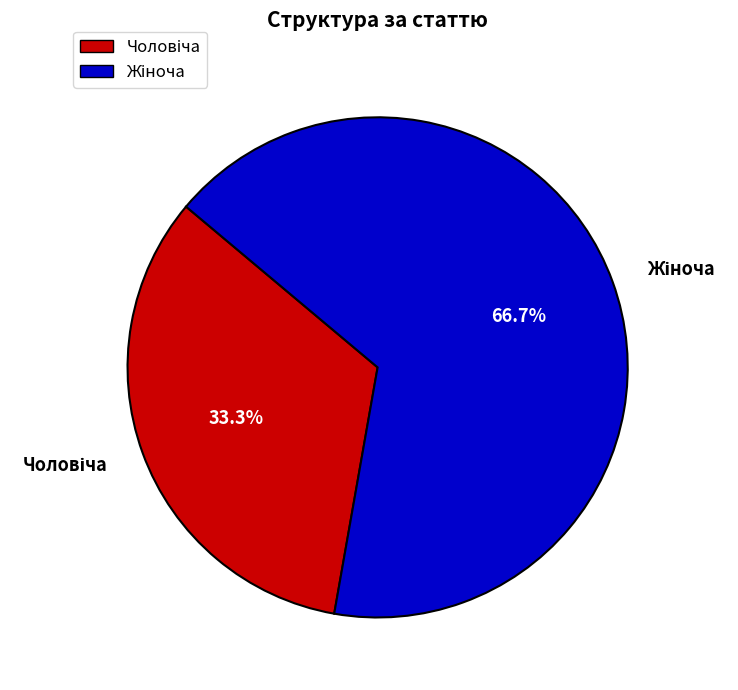

Does any single category account for the majority?

Yes